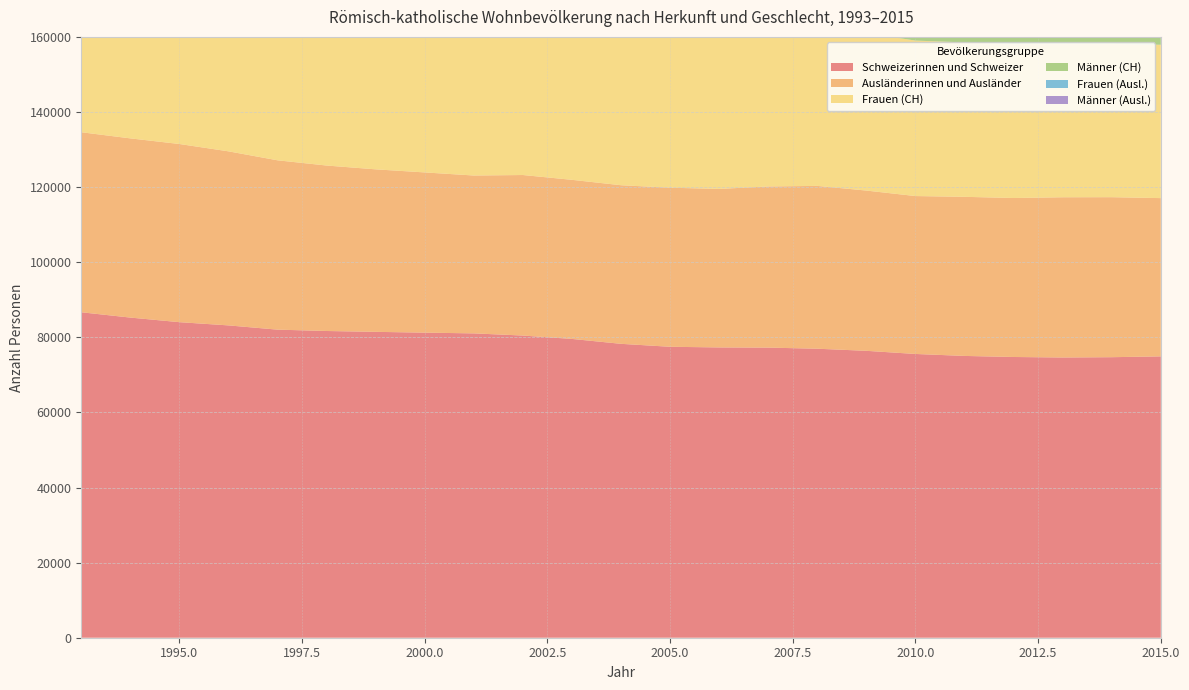

Reading left to right, list all the values displayed in this chart.

Schweizerinnen und Schweizer: 1993=86669	1994=85252	1995=84030	1996=83172	1997=82040	1998=81680	1999=81454	2000=81241	2001=81045	2002=80467	2003=79569	2004=78263	2005=77478	2006=77304	2007=77257	2008=76961	2009=76401	2010=75565	2011=75040	2012=74759	2013=74623	2014=74704	2015=74922
Ausländerinnen und Ausländer: 1993=47943	1994=47723	1995=47447	1996=46350	1997=45096	1998=44064	1999=43275	2000=42667	2001=42040	2002=42750	2003=42369	2004=42234	2005=42360	2006=42213	2007=42913	2008=43361	2009=42675	2010=42050	2011=42370	2012=42336	2013=42671	2014=42610	2015=42146
Frauen (CH): 1993=48765	1994=47854	1995=47076	1996=46375	1997=45686	1998=45416	1999=45220	2000=45015	2001=44833	2002=44458	2003=43894	2004=43207	2005=42693	2006=42656	2007=42439	2008=42296	2009=41943	2010=41402	2011=41113	2012=41000	2013=40908	2014=40817	2015=40832
Männer (CH): 1993=37904	1994=37398	1995=36954	1996=36797	1997=36354	1998=36264	1999=36234	2000=36226	2001=36212	2002=36009	2003=35675	2004=35056	2005=34785	2006=34648	2007=34818	2008=34665	2009=34458	2010=34163	2011=33927	2012=33759	2013=33715	2014=33887	2015=34090
Frauen (Ausl.): 1993=22215	1994=22185	1995=22194	1996=21741	1997=21149	1998=20699	1999=20473	2000=20198	2001=19916	2002=20115	2003=20016	2004=20021	2005=20002	2006=19891	2007=20315	2008=20456	2009=20182	2010=19819	2011=19886	2012=19756	2013=19967	2014=19988	2015=19854
Männer (Ausl.): 1993=25728	1994=25538	1995=25253	1996=24609	1997=23947	1998=23365	1999=22802	2000=22469	2001=22124	2002=22635	2003=22353	2004=22213	2005=22358	2006=22322	2007=22598	2008=22905	2009=22493	2010=22231	2011=22484	2012=22580	2013=22704	2014=22622	2015=22292